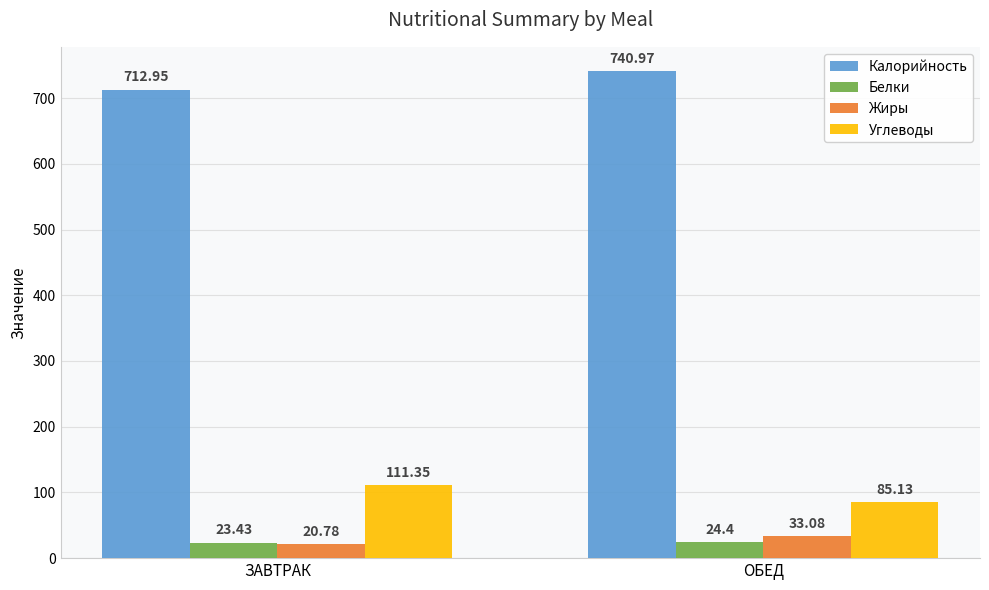

At which label does Углеводы reach its minimum?

ОБЕД